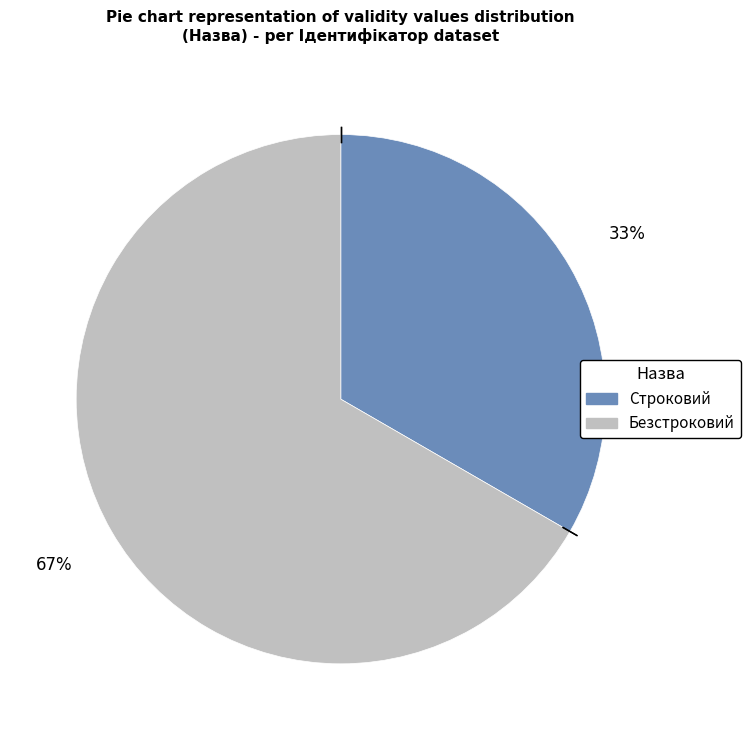

Is the sum of Безстроковий and Строковий greater than half?

Yes